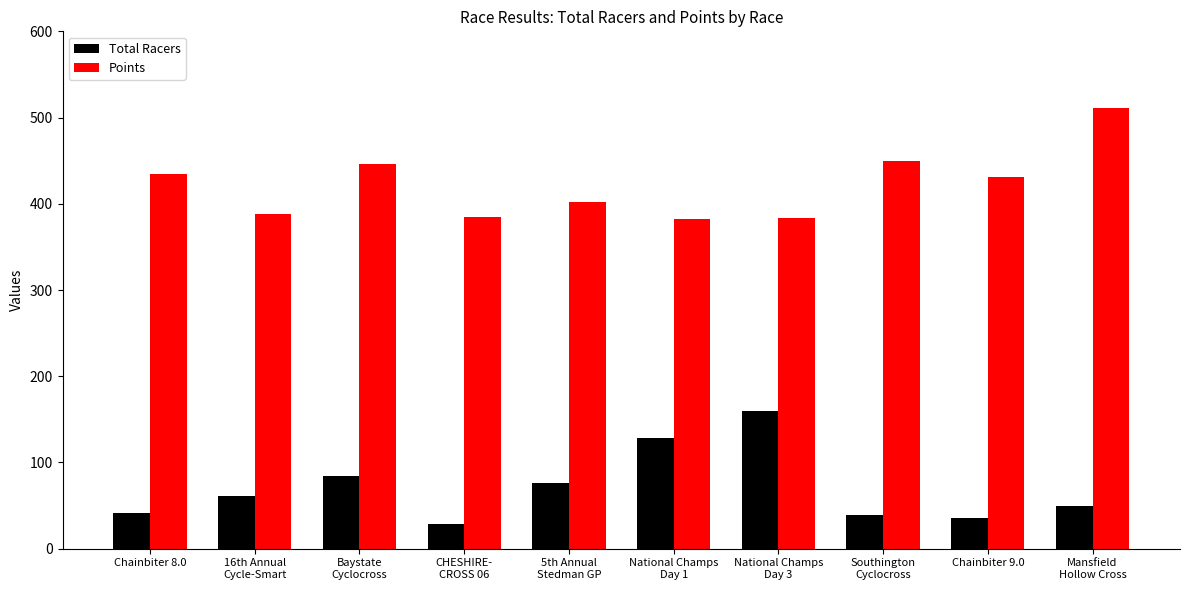

Rank the series by their maximum value, from highest to lowest.

Points, Total Racers